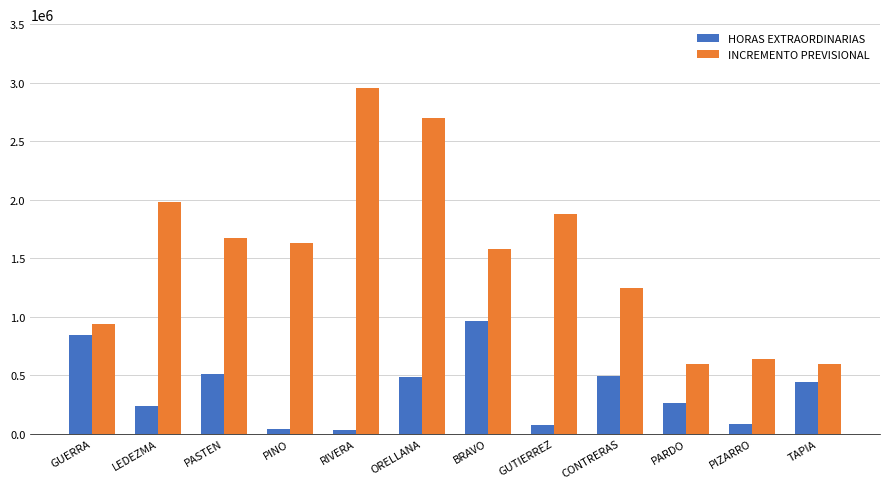

Which series has the largest range (max minus min)?

INCREMENTO PREVISIONAL